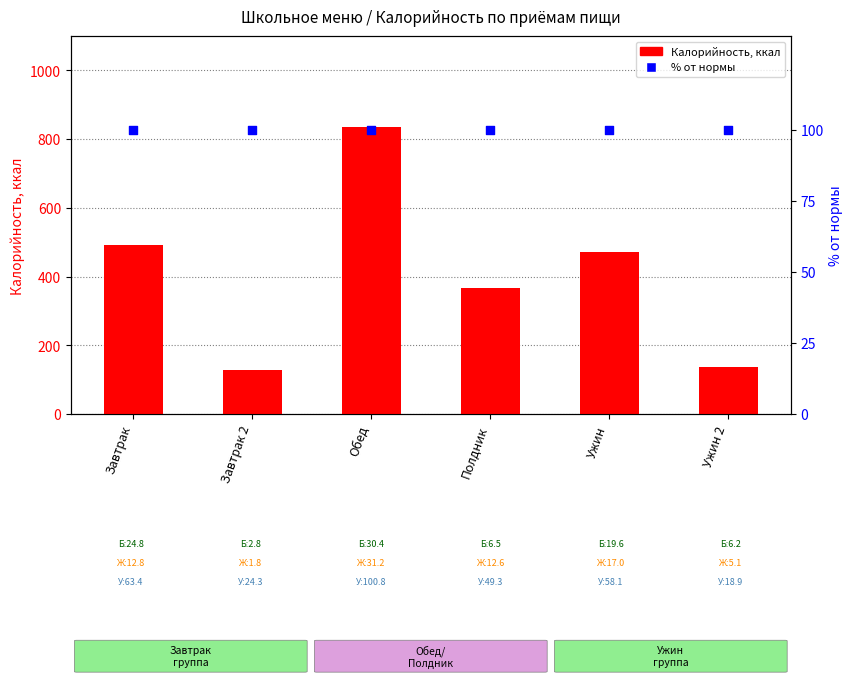

At which category is the sum across all series the highest?

Обед